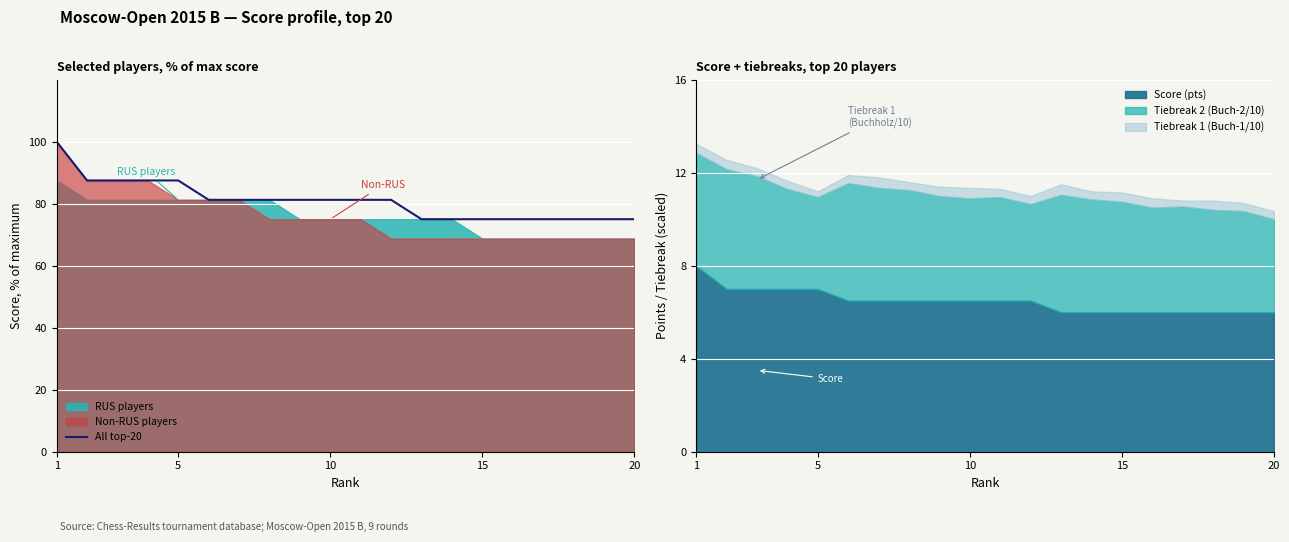

What is the minimum value for All top-20?

75.0